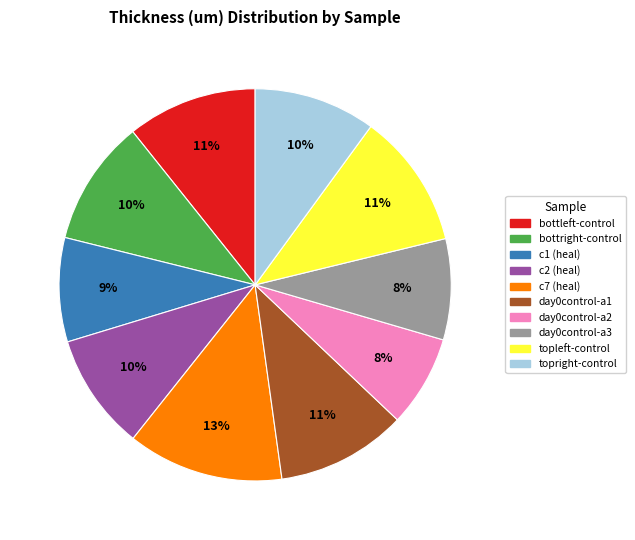

The day0control-a2 slice represents 15% of the pie. True or false?

False